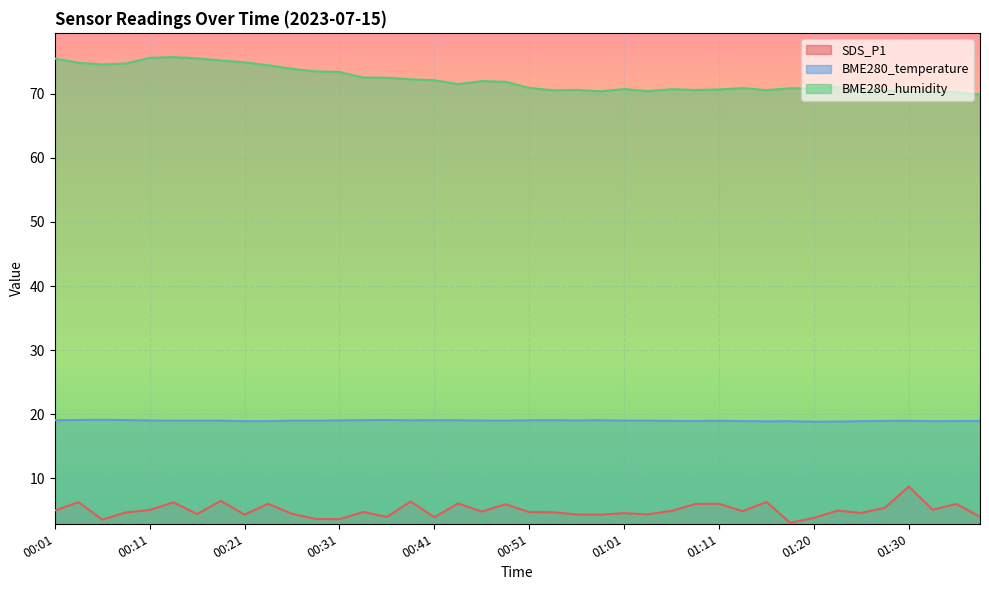

Rank the categories by BME280_temperature value from highest to lowest.

00:06, 00:03, 00:36, 00:08, 00:33, 00:01, 00:41, 00:54, 00:43, 00:51, 00:59, 00:38, 00:31, 00:56, 00:11, 00:46, 00:13, 00:26, 00:49, 01:01, 01:03, 00:16, 00:18, 00:28, 01:11, 01:30, 01:06, 01:28, 01:08, 01:38, 01:35, 00:21, 00:23, 01:13, 01:18, 01:25, 01:33, 01:16, 01:23, 01:20